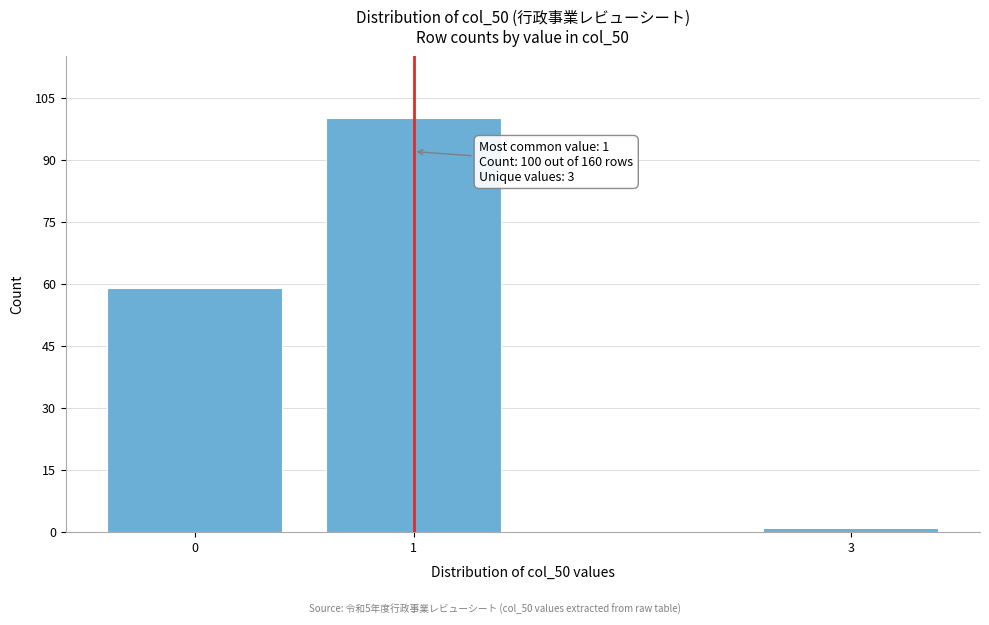

Reading right to left, extract all data points from this chart.

1	100	59